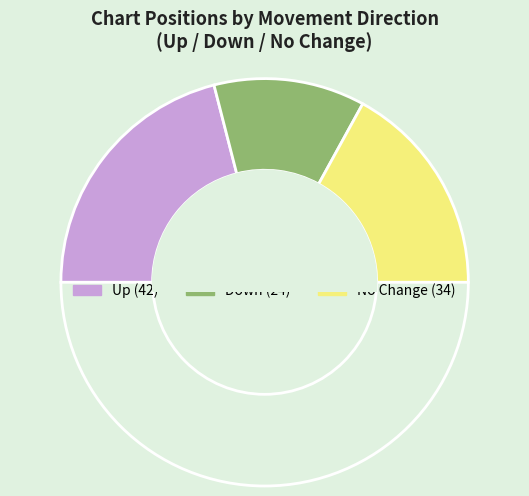

How many segments does this pie chart have?

4